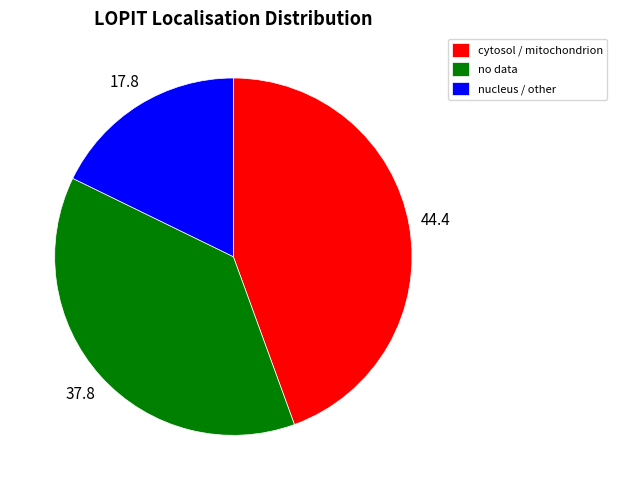

Is the sum of nucleus / other and no data greater than half?

Yes